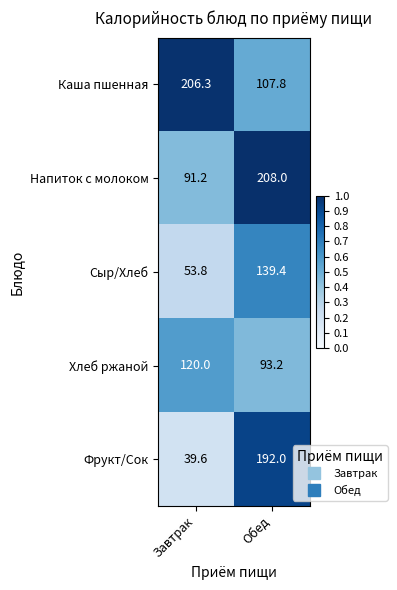

Which series has the widest spread of values?

Фрукт/Сок